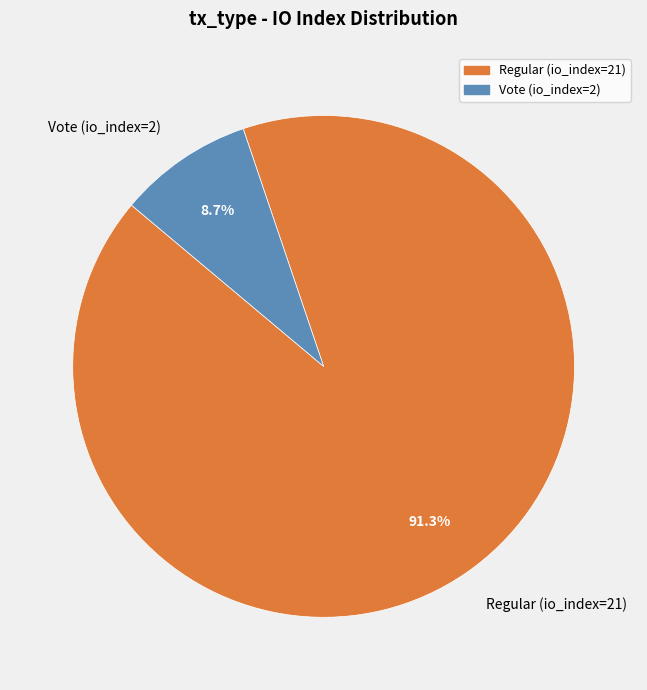

What is the smallest slice in the pie chart?

Vote (io_index=2)